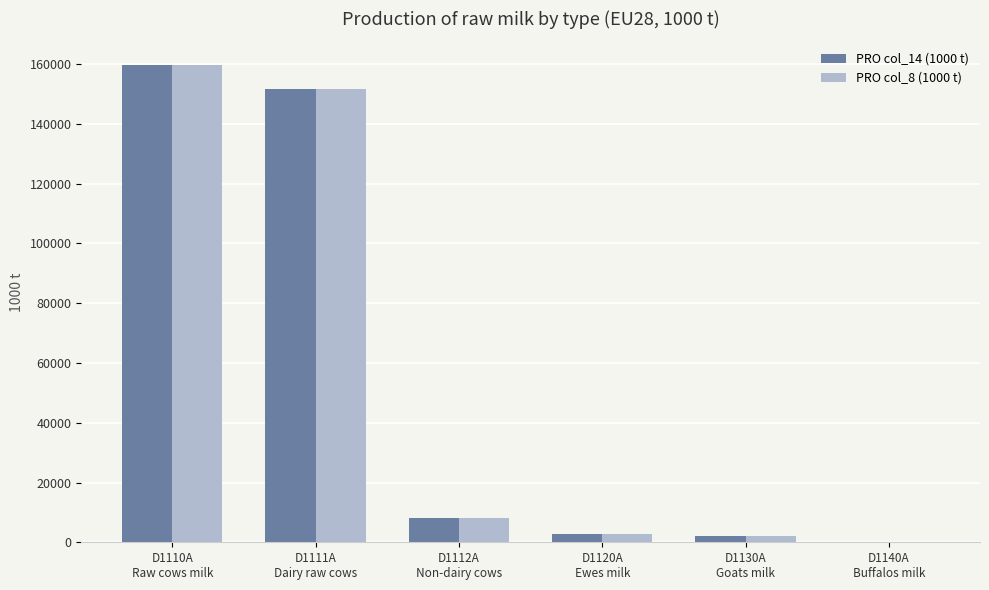

What is the average value of the PRO col_8 (1000 t) series?

54071.3